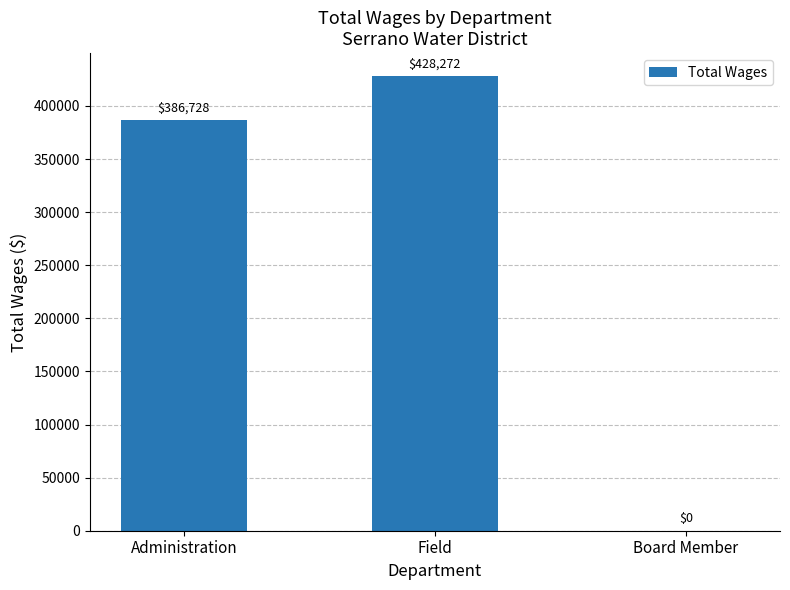

The chart shows a value of -176583 at Board Member. True or false?

False